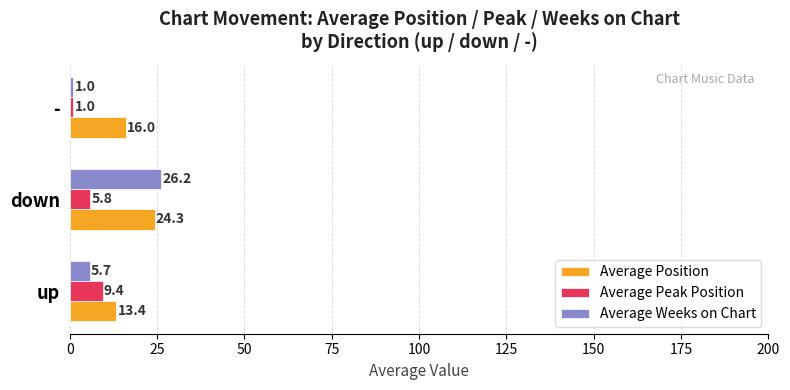

At which label is Average Peak Position closest to 5?

down